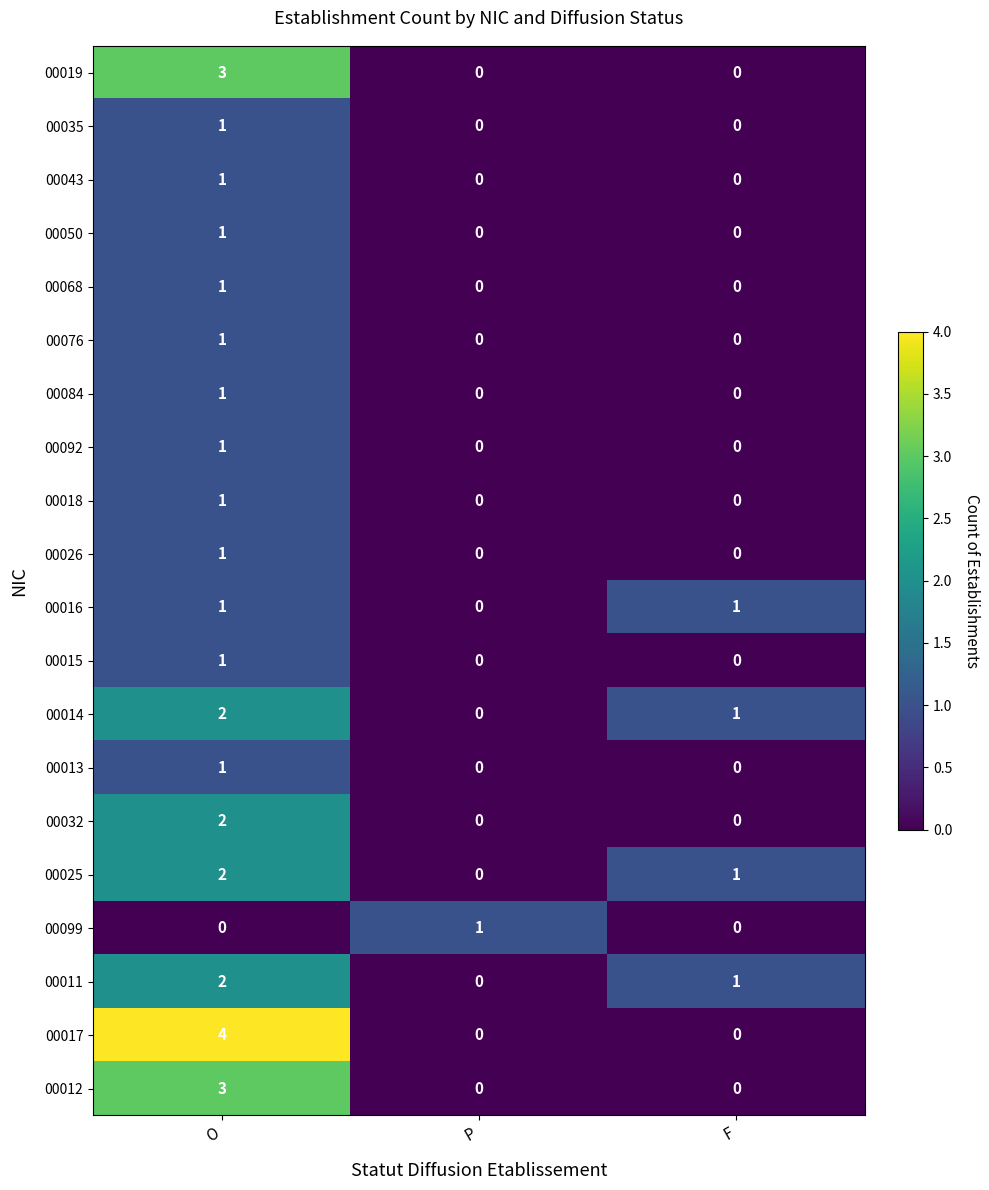

Which series has the largest total across all categories?

00017